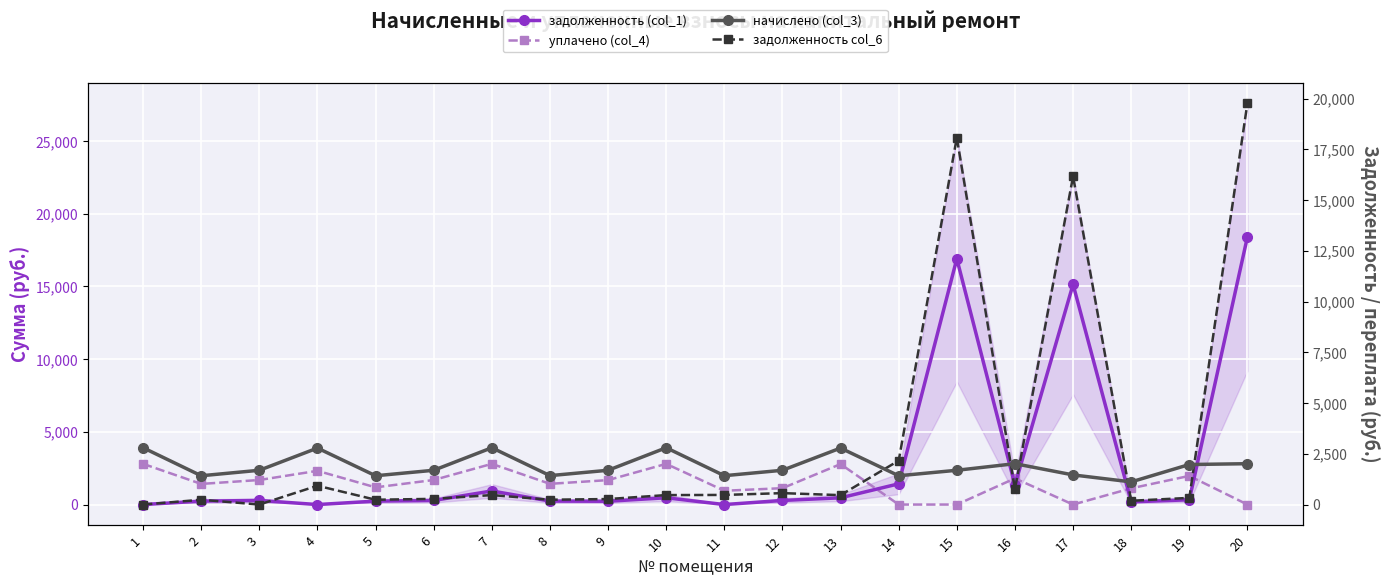

Which series ends up on top after the final intersection of уплачено (col_4) and задолженность col_6?

задолженность col_6